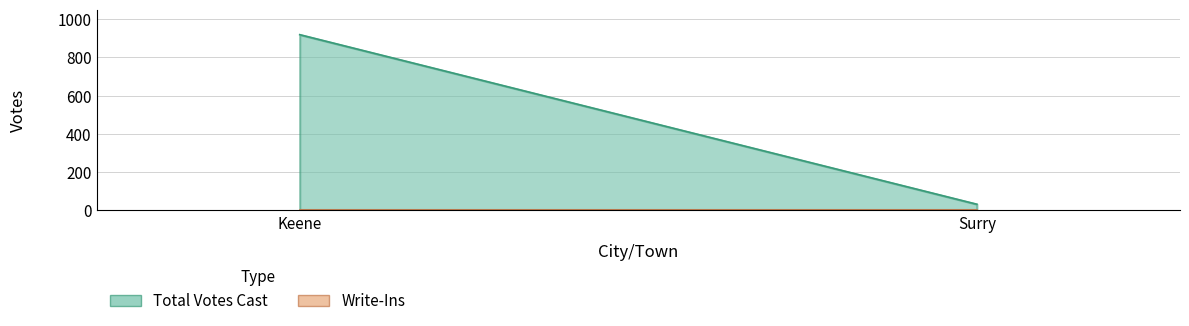

Reading left to right, extract all data points from this chart.

Total Votes Cast: 919	32
Write-Ins: 0	0